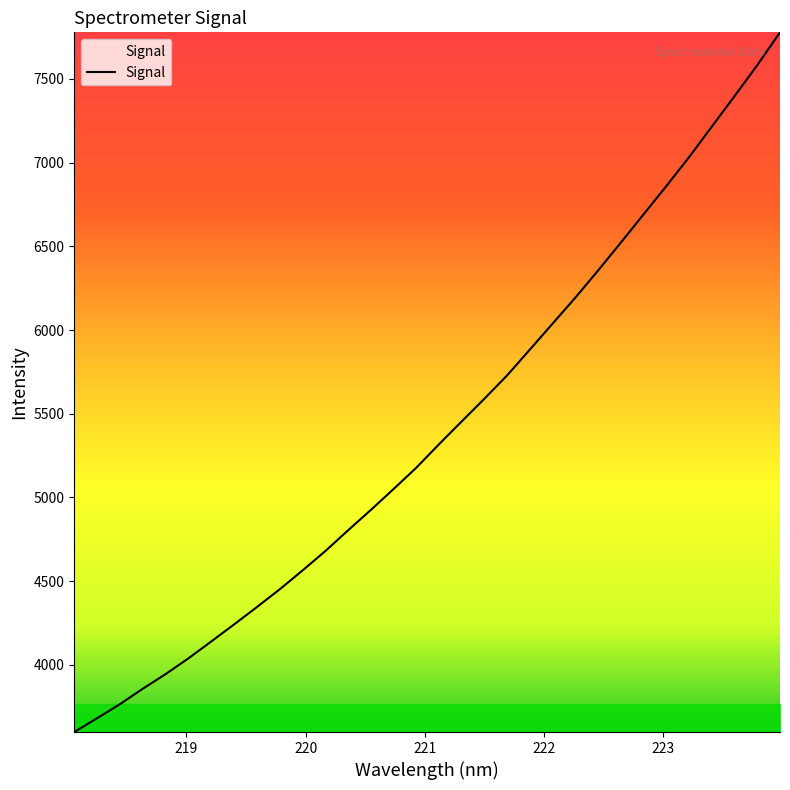

What is the smallest value displayed?

3599.0